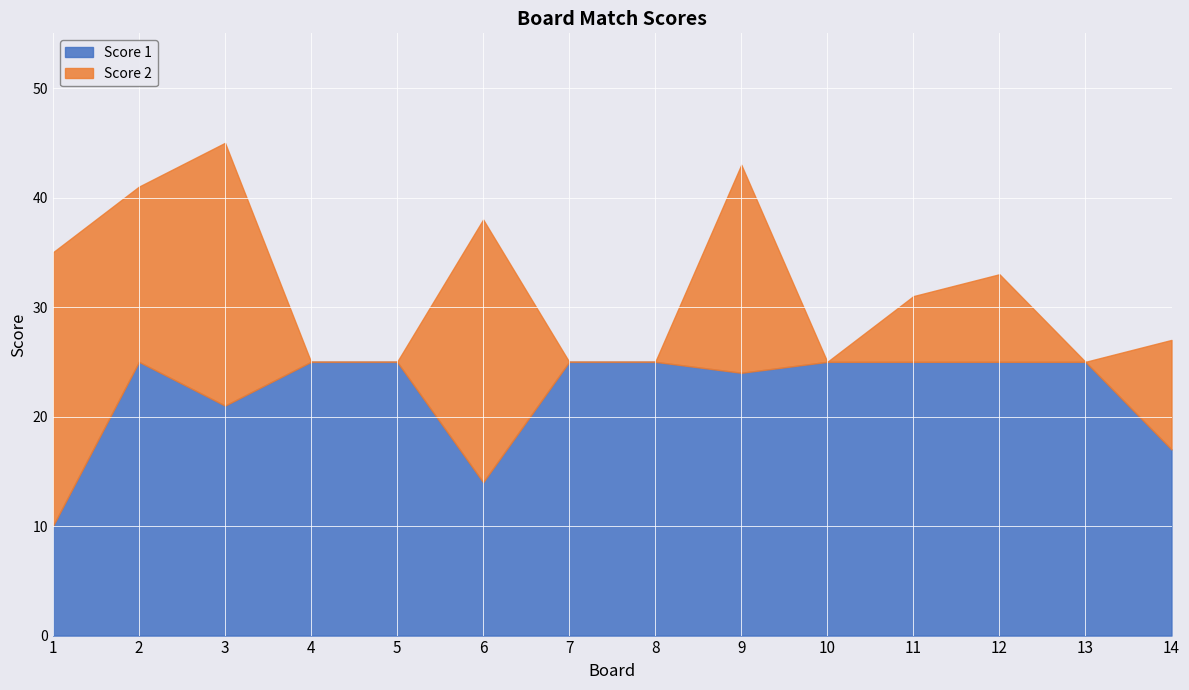

Is it true that the value at 11 is 14?

False